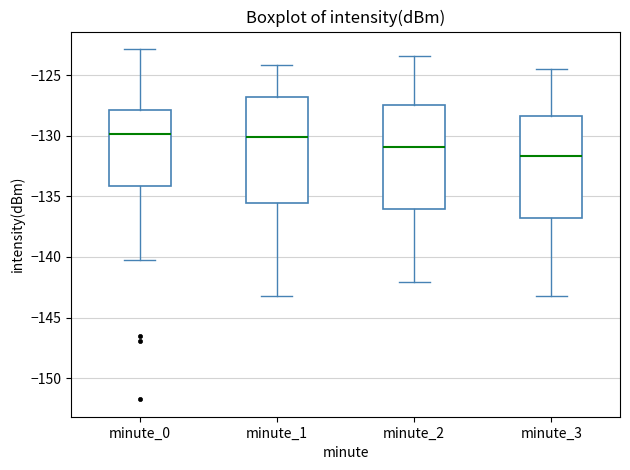

Which box's median line is the lowest?

minute_3